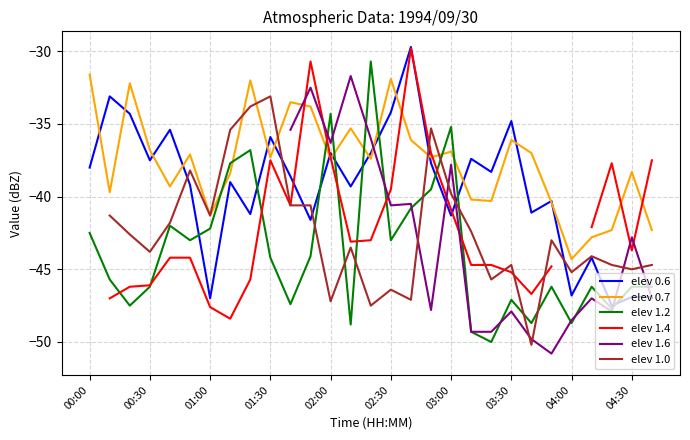

True or false: elev 1.2 has more than 1 points higher than both neighbors.

True